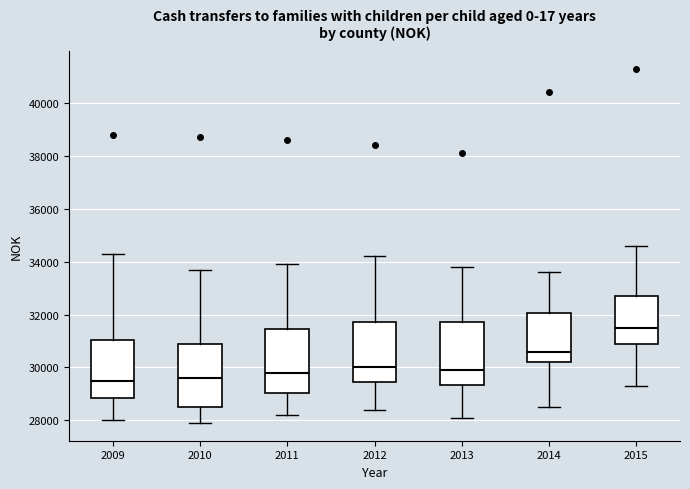

Reading left to right, transcribe this box plot: for each box, give where its median line is, the range the box spans, and where its two whiskers end, as read against the y-axis. The values are not printed on the chart, so give them approximately, as read against the axis.

2009: median 29600, box 28800 to 31000, whiskers 28000 to 34400
2010: median 29600, box 28600 to 31000, whiskers 28000 to 33800
2011: median 29800, box 29000 to 31400, whiskers 28200 to 34000
2012: median 30000, box 29400 to 31800, whiskers 28400 to 34200
2013: median 30000, box 29400 to 31800, whiskers 28200 to 33800
2014: median 30600, box 30200 to 32000, whiskers 28600 to 33600
2015: median 31600, box 31000 to 32800, whiskers 29400 to 34600